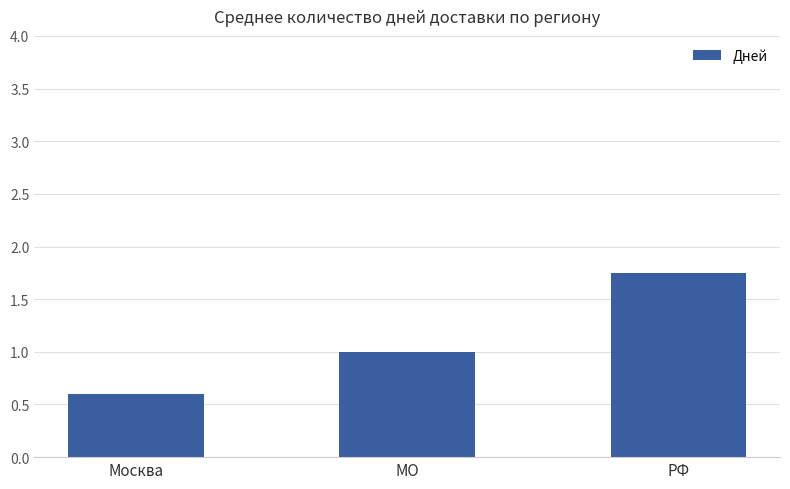

List the labels in order of value, smallest first.

Москва, МО, РФ